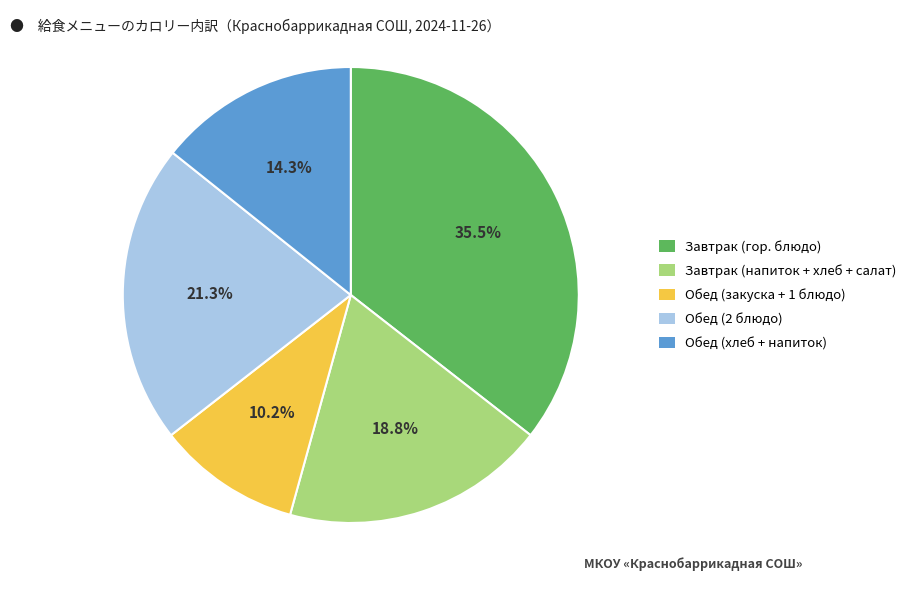

Which has a higher value, Завтрак (гор. блюдо) or Завтрак (напиток + хлеб + салат)?

Завтрак (гор. блюдо)